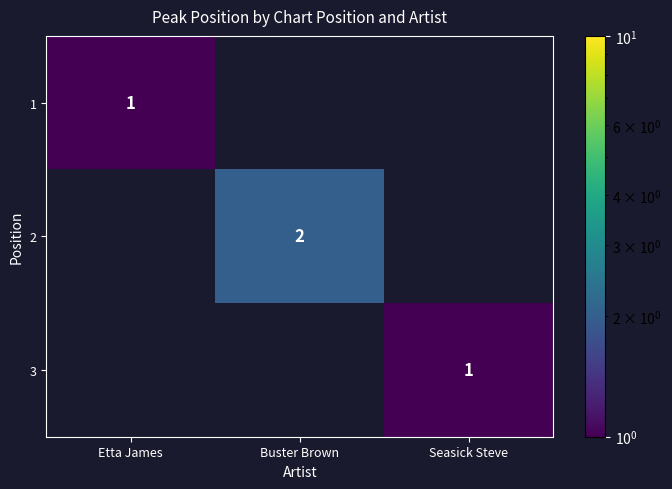

The 3 series shows 2 at Seasick Steve. True or false?

False